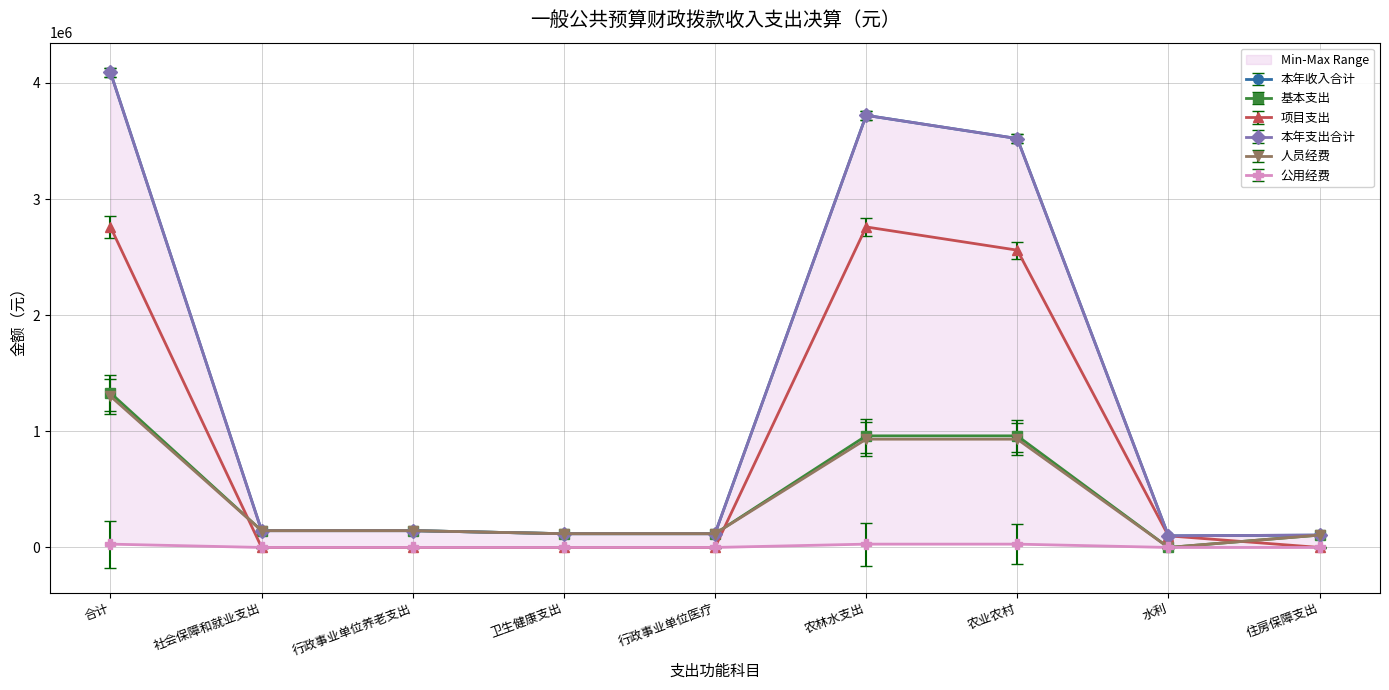

Where do 人员经费 and 项目支出 first cross each other?

合计 and 社会保障和就业支出